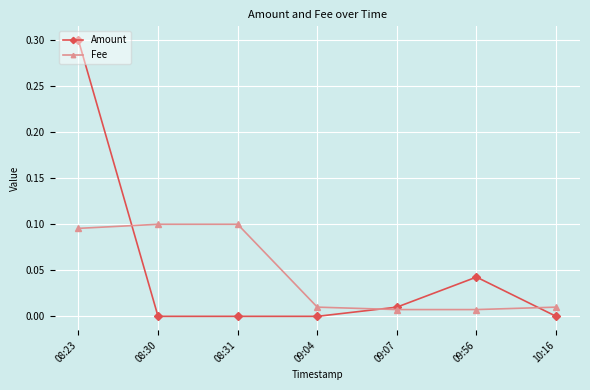

True or false: Fee has a value of 0.1 at 08:23.

True